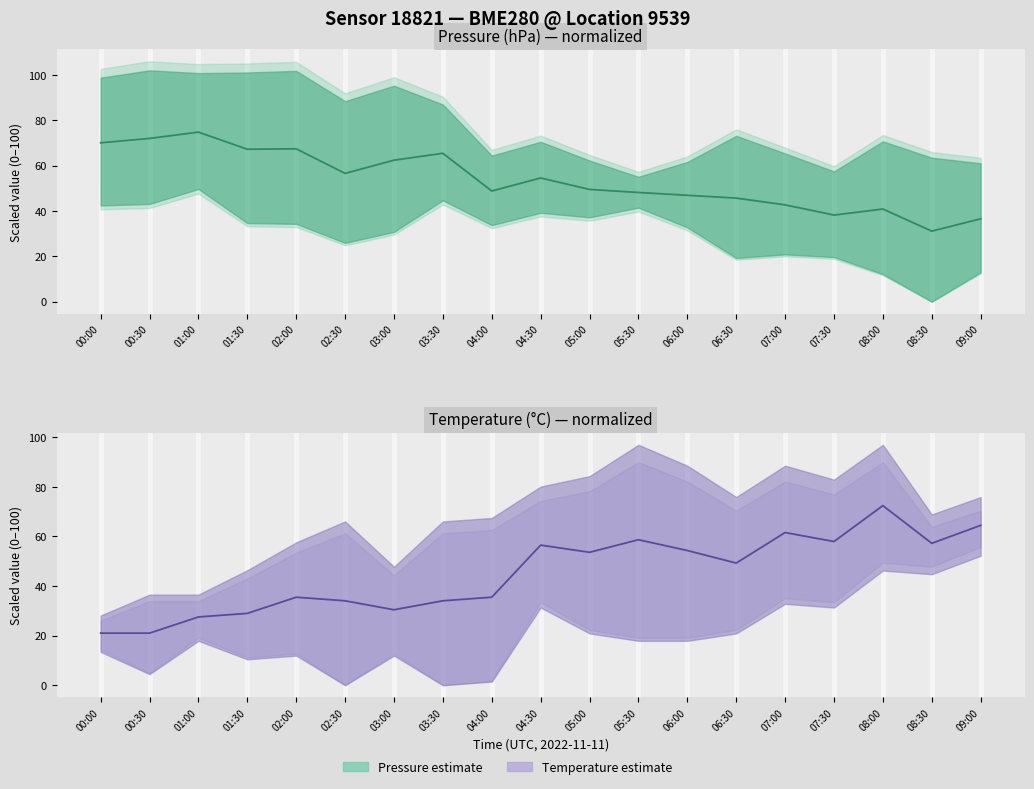

What is the value of the Pressure median point at the 5th from the left?

67.4